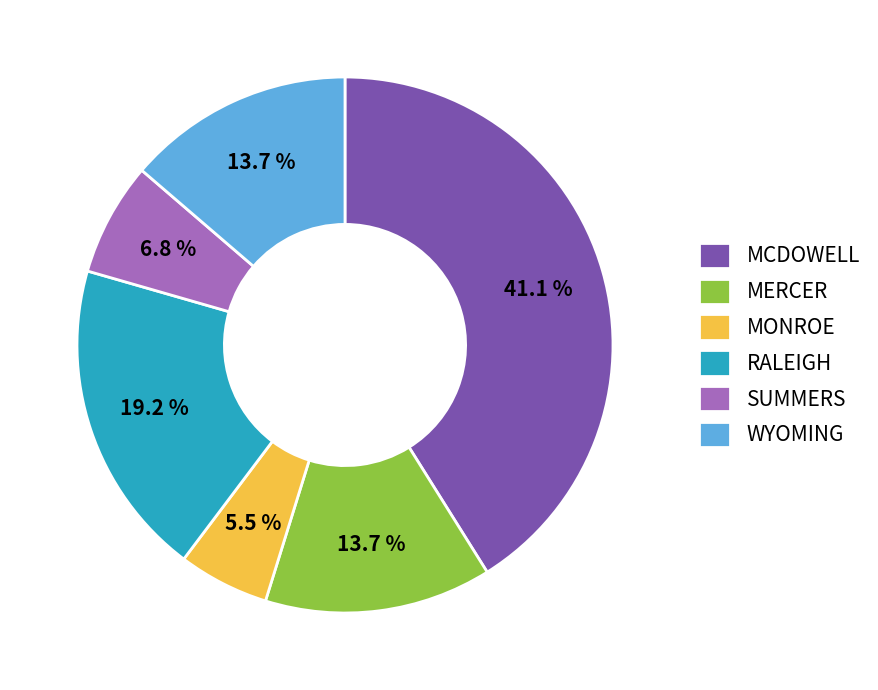

Do SUMMERS and RALEIGH together represent more than half of the pie?

No